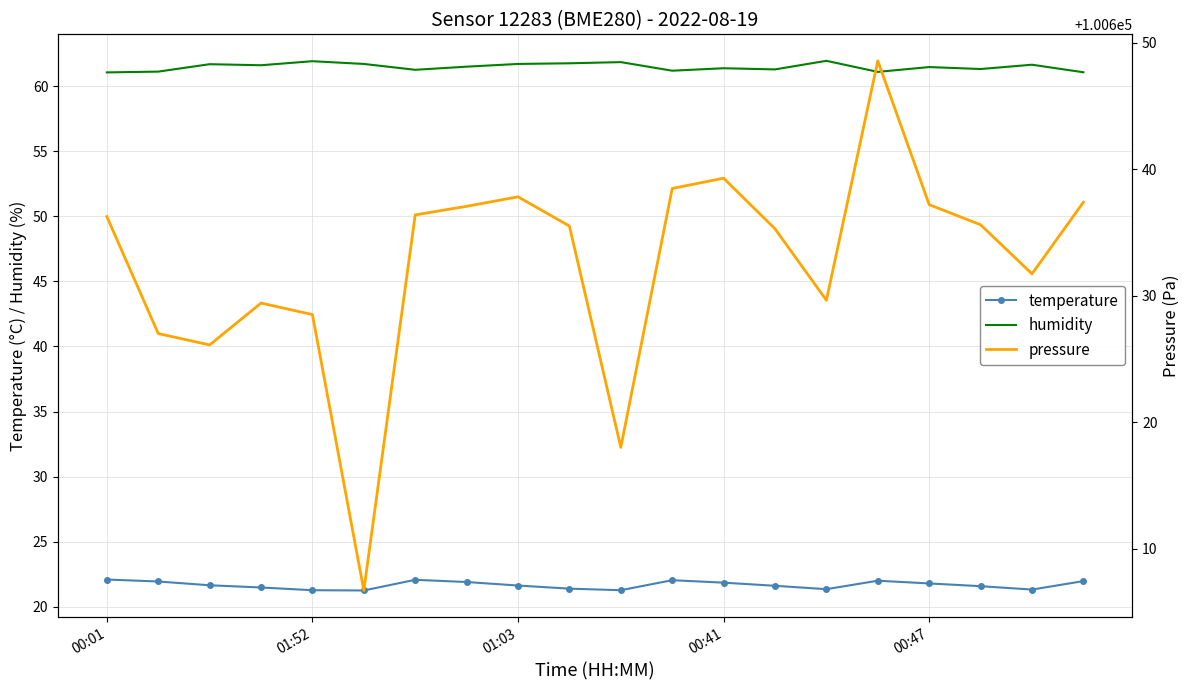

What is the smallest value displayed?

21.2